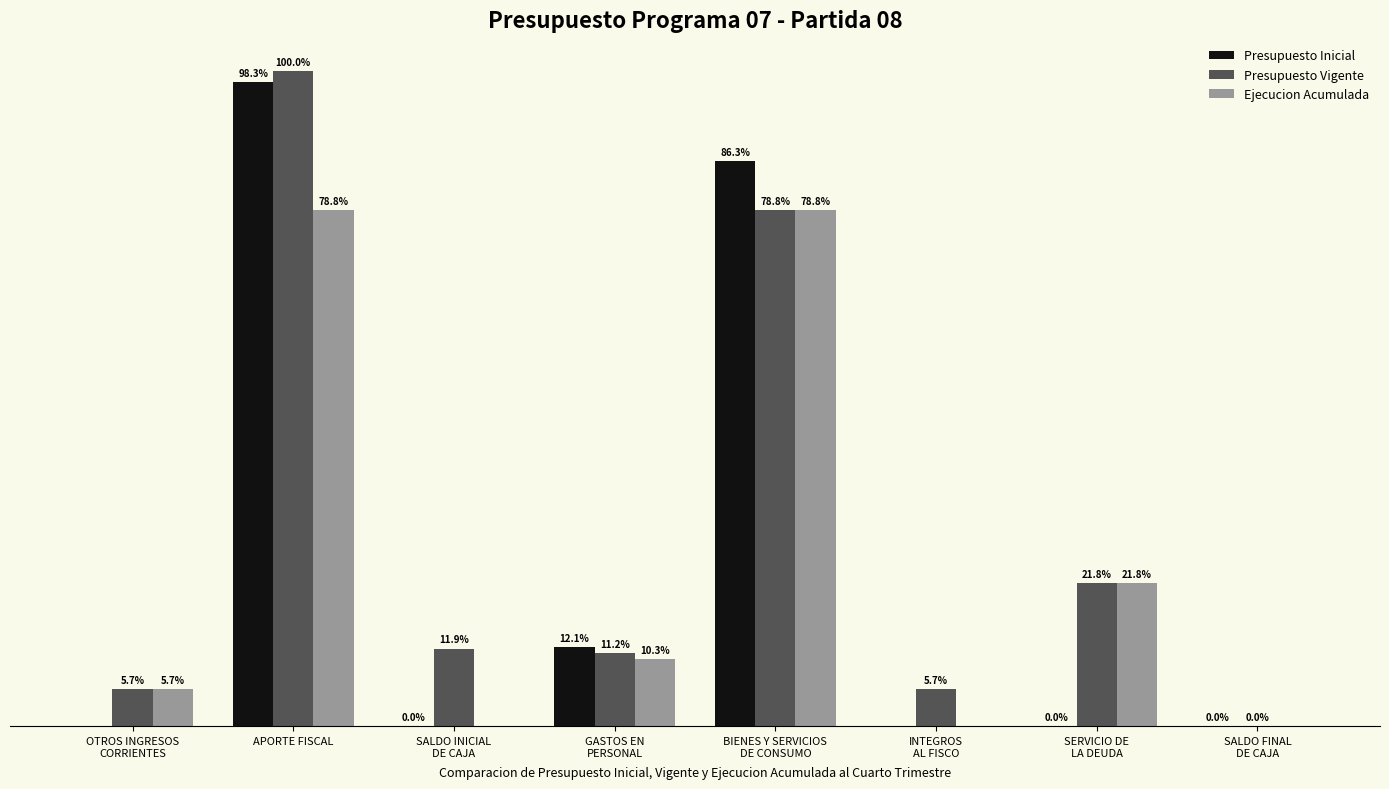

Are the bars grouped side by side (vs. stacked)?

Yes